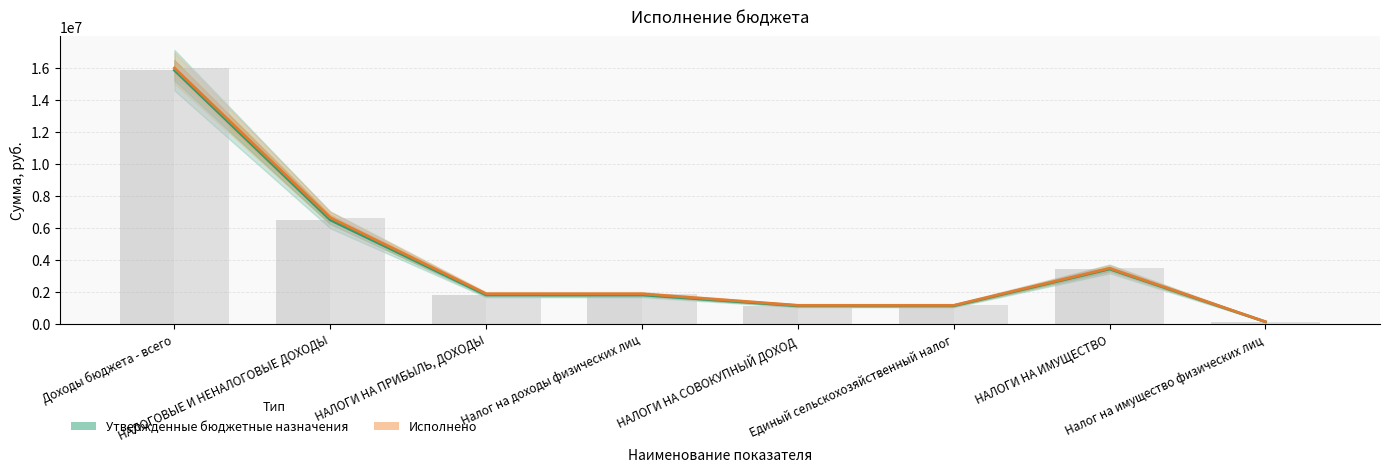

How many series are shown in this chart?

2